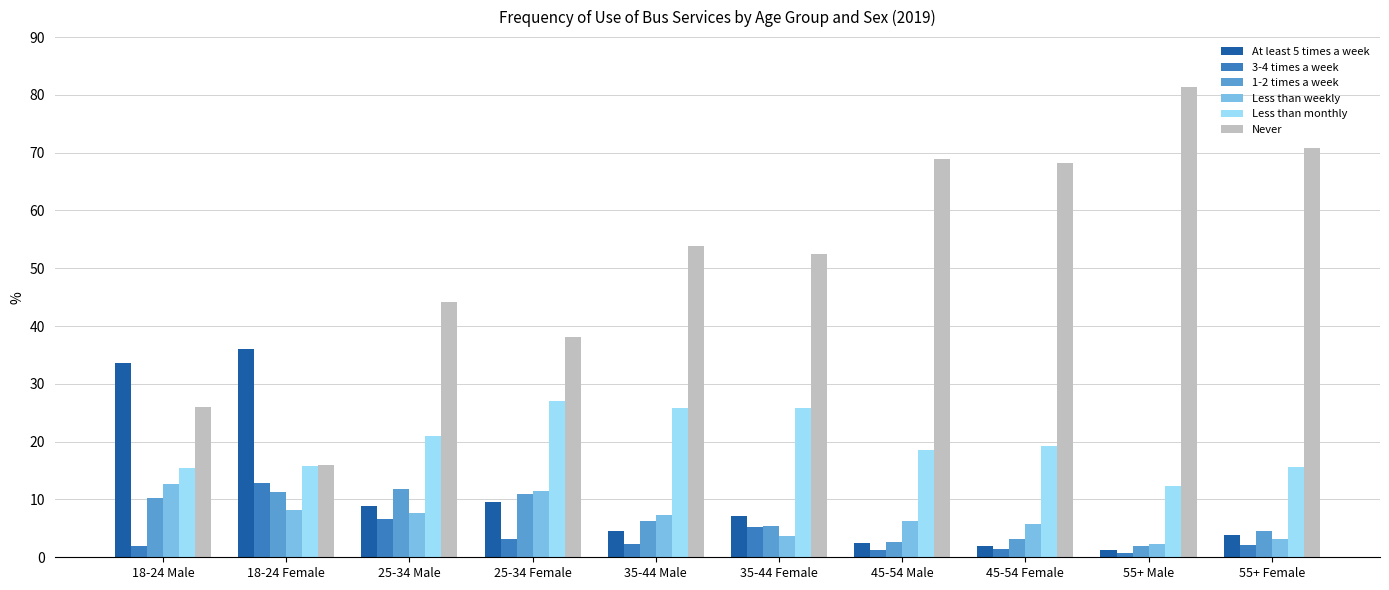

What is the difference between the highest and lowest values at 25-34 Male?

37.5